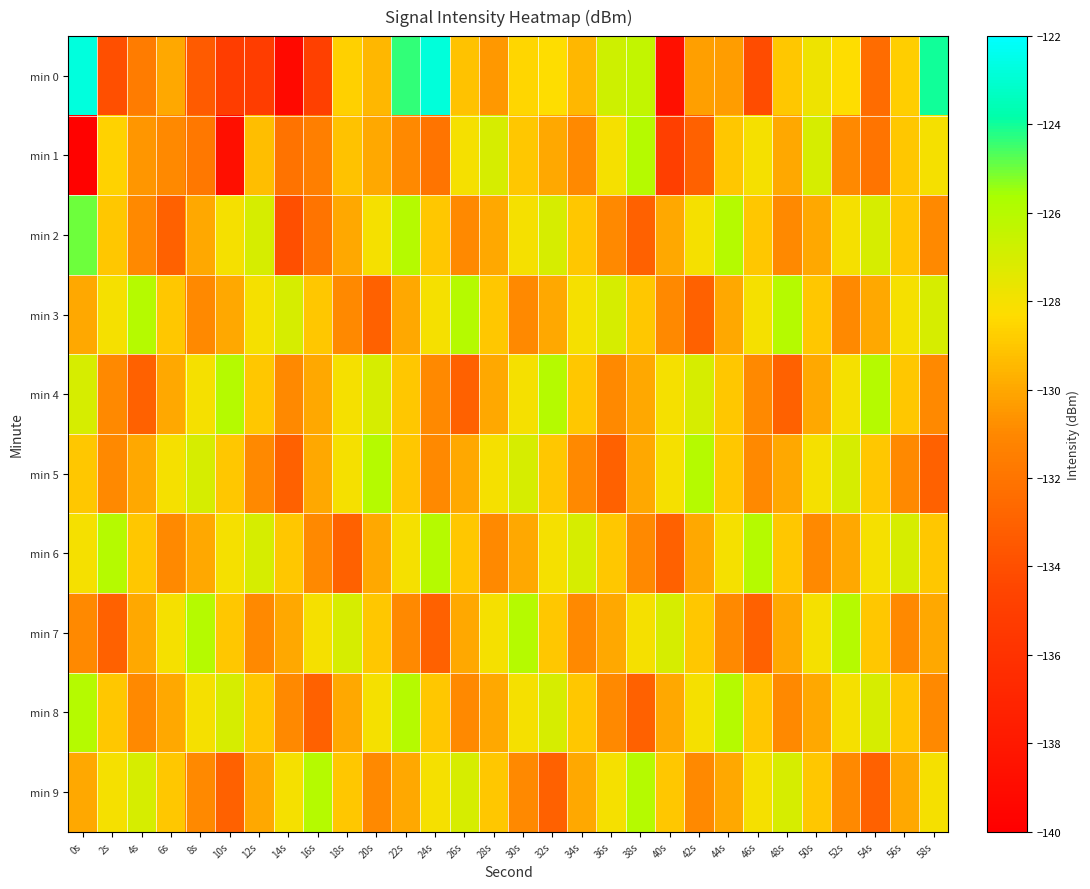

At 34s, list the series in order from smallest to largest.

min 1, min 5, min 7, min 9, min 0, min 2, min 4, min 8, min 3, min 6